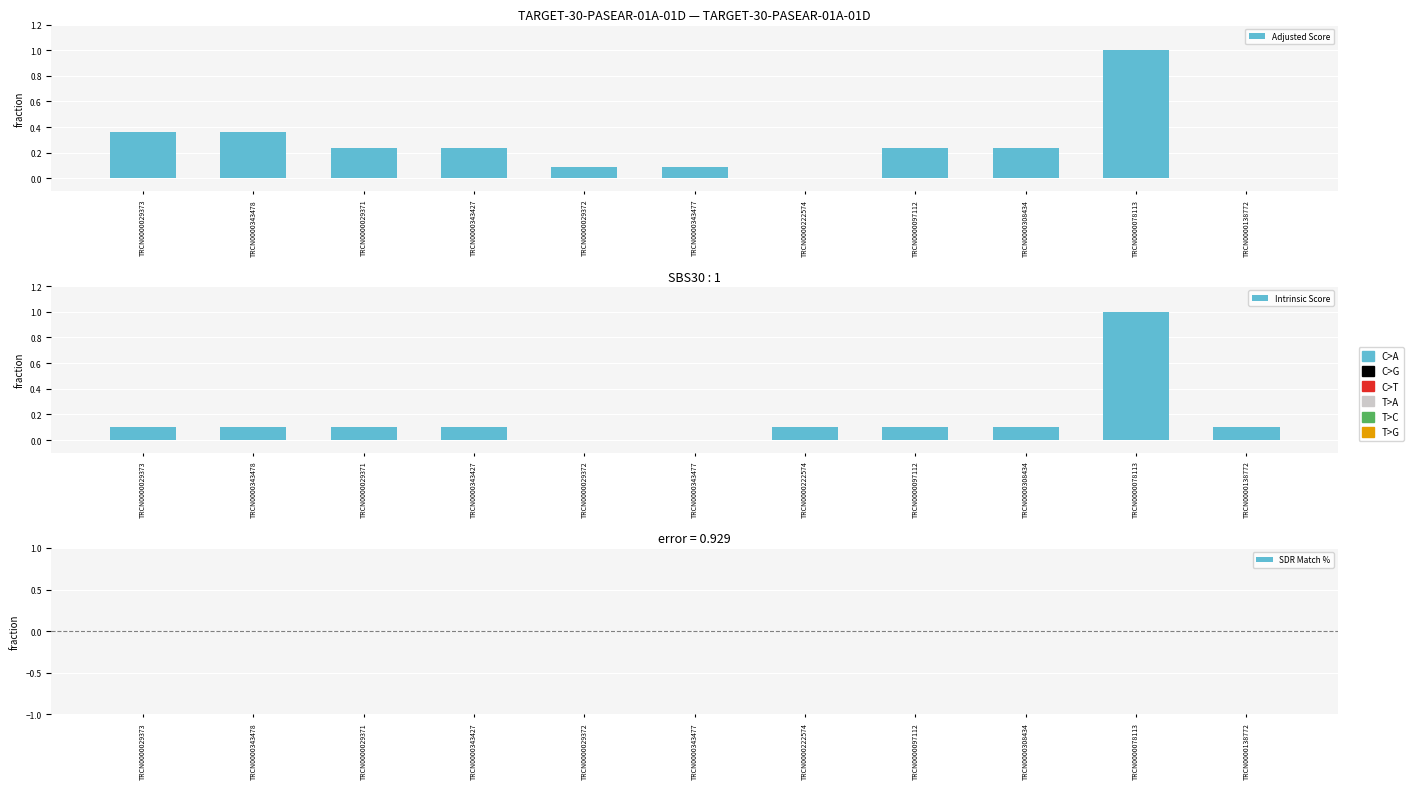

What position from the left is TRCN0000343427?

4